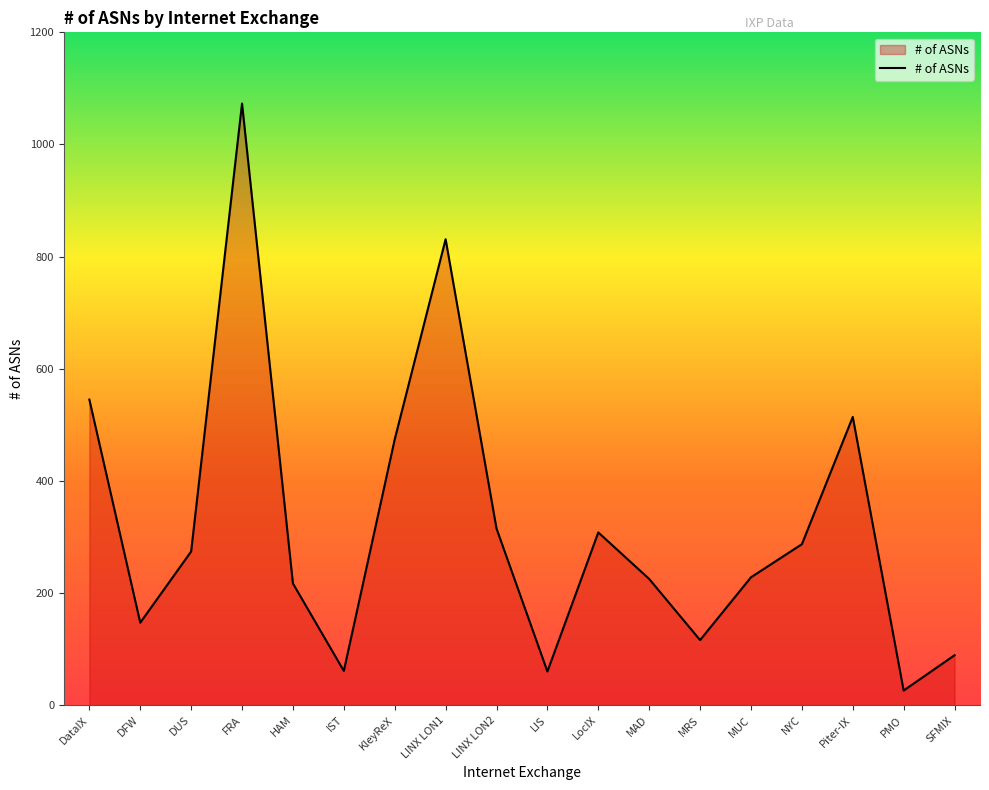

What is the greatest value displayed?

1073